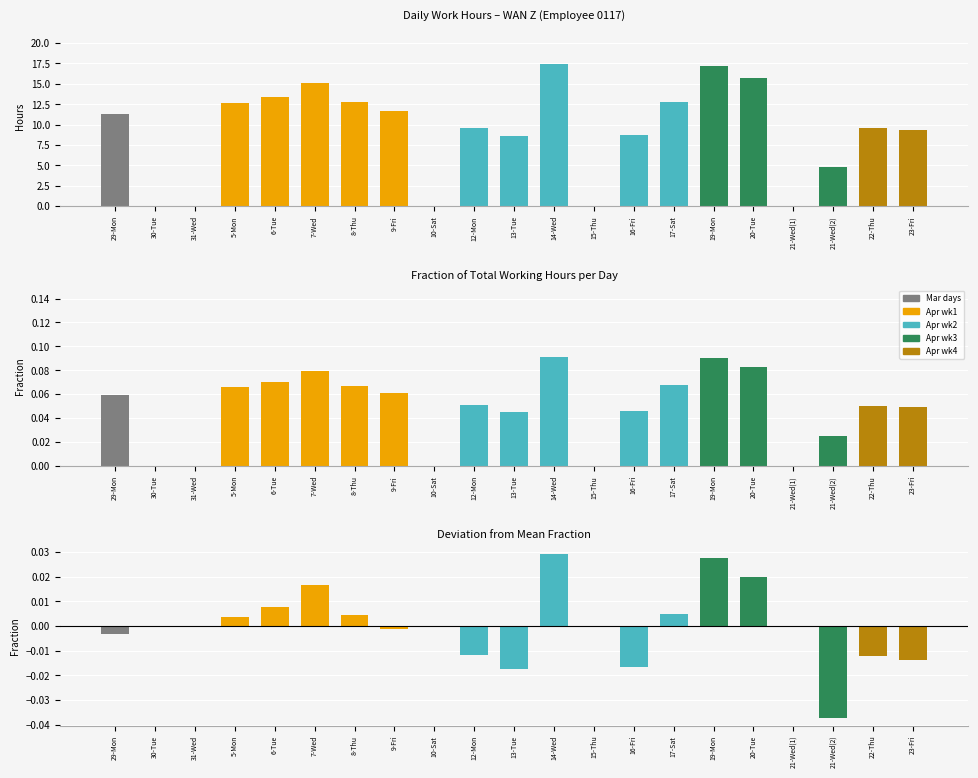

How many bars are there in total?

21